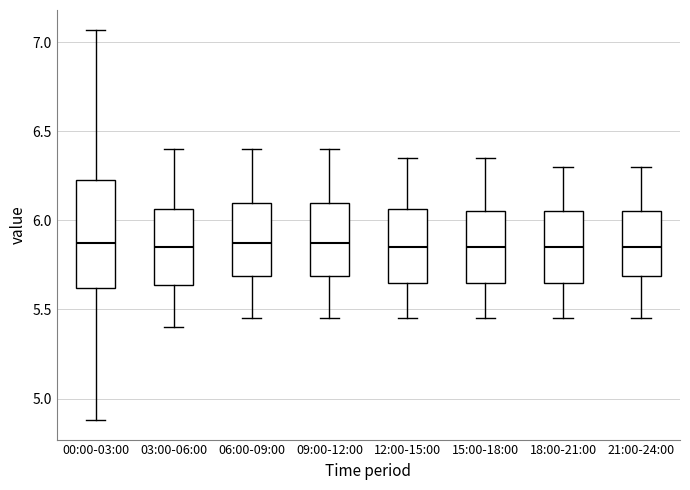

Where is the upper edge of the box for 18:00-21:00 on the y-axis? The values are not printed on the chart, so give them approximately, as read against the axis.

6.05